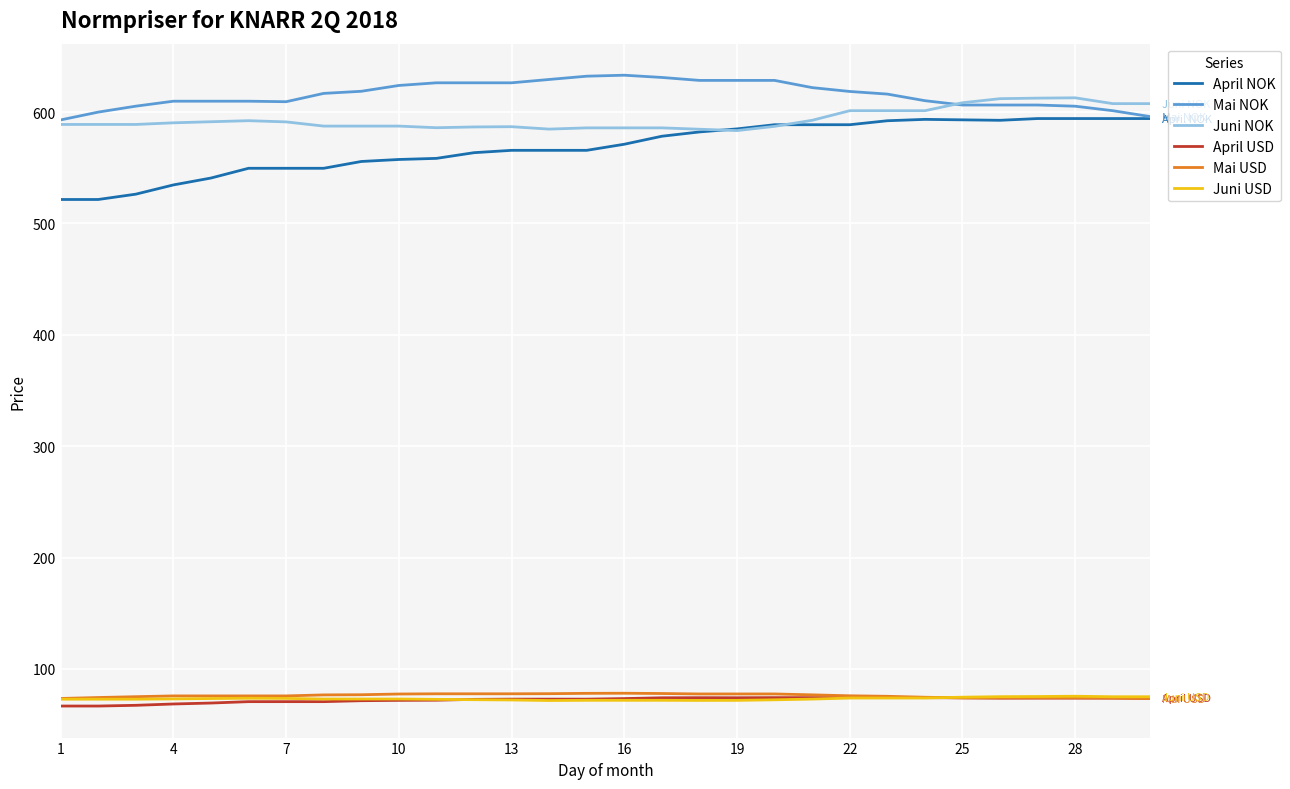

True or false: April NOK and April USD cross at least once.

False